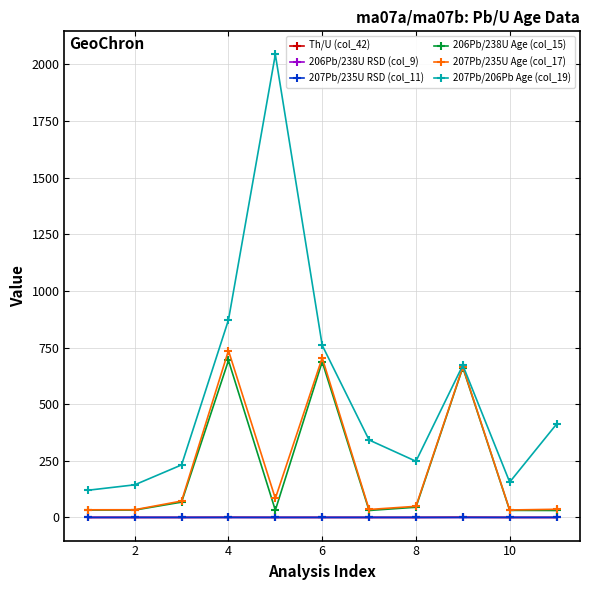

Which series has the largest total across all categories?

207Pb/206Pb Age (col_19)